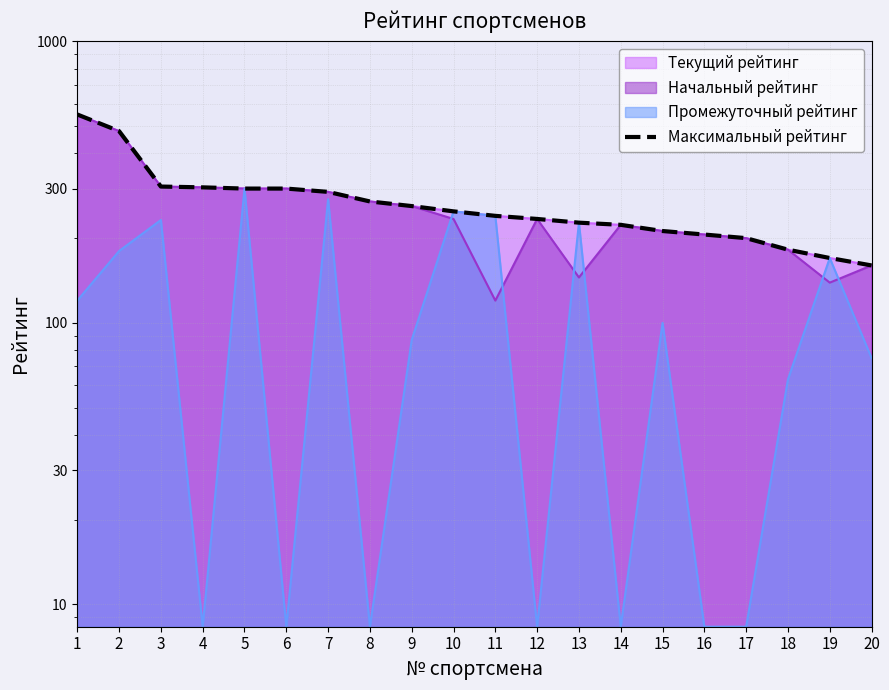

At which label does the data first exceed 249?

1